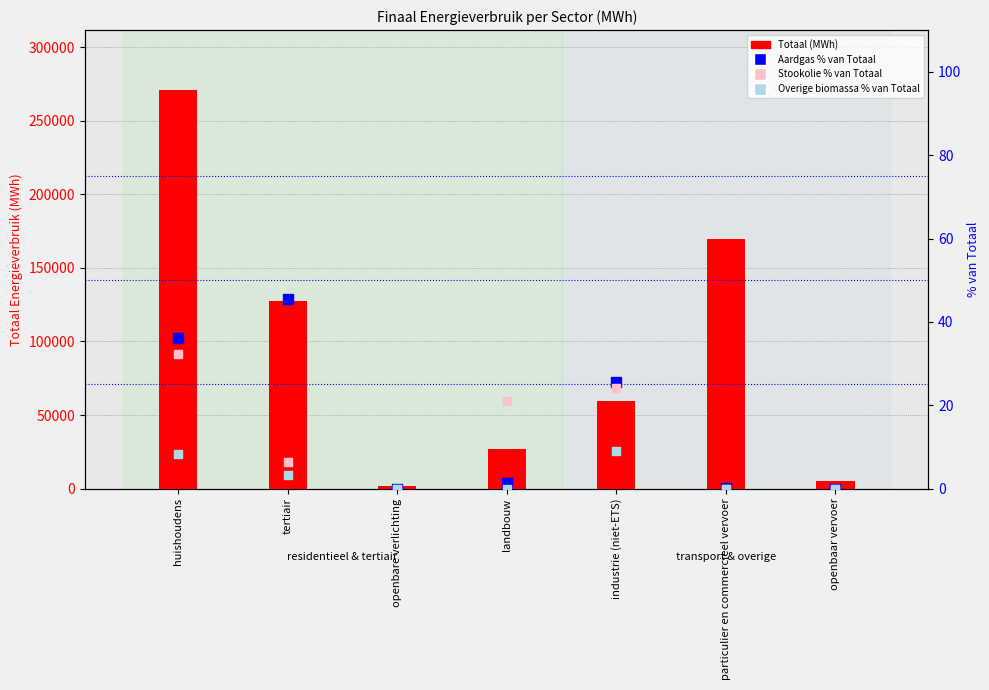

Which series reaches the minimum Y coordinate?

Aardgas % van Totaal